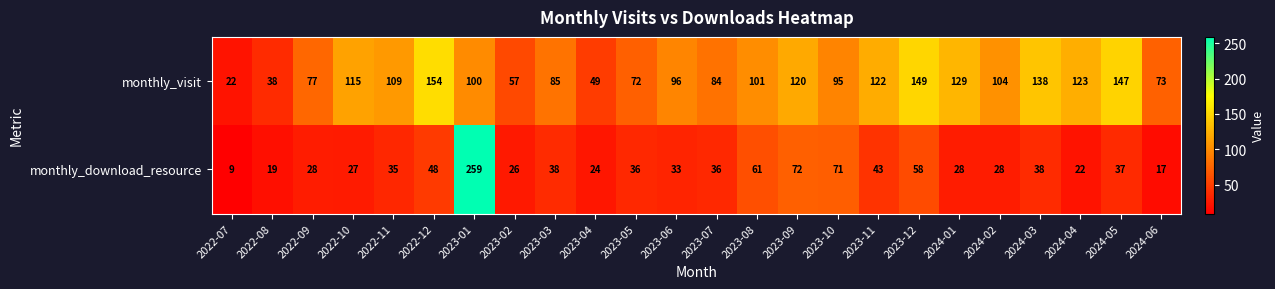

What is the total value across all series at 2022-11?

144